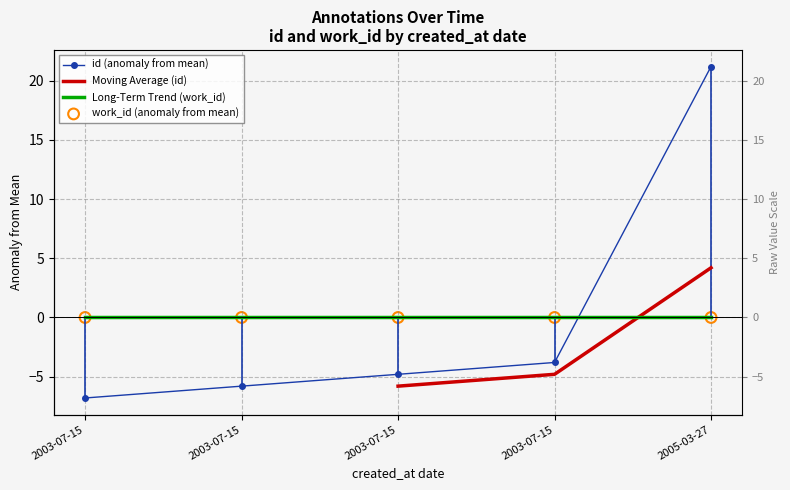

What is the change in value from 2003-07-15 to 2005-03-27?

+25.0